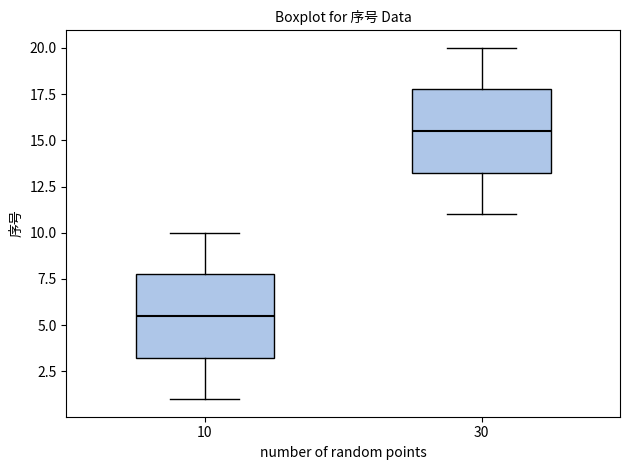

Reading left to right, transcribe this box plot: for each box, give where its median line is, the range the box spans, and where its two whiskers end, as read against the y-axis. The values are not printed on the chart, so give them approximately, as read against the axis.

10: median 5.5, box 3.5 to 8.0, whiskers 1.0 to 10.0
30: median 15.5, box 13.5 to 18.0, whiskers 11.0 to 20.0